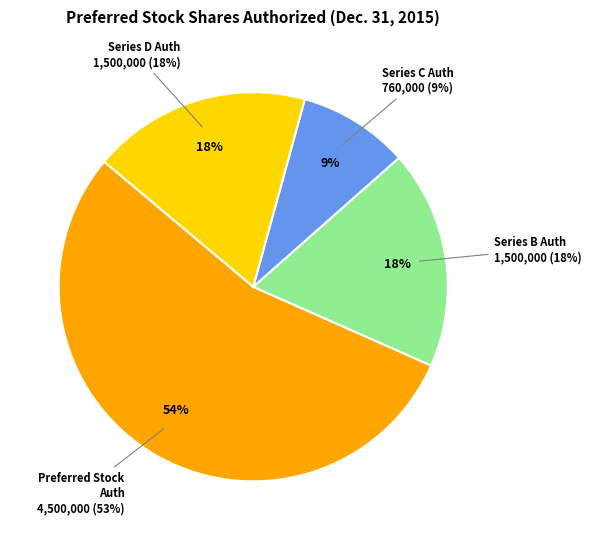

Combined, do Preferred Series B Authorized and Preferred Series D Authorized account for over 50%?

No